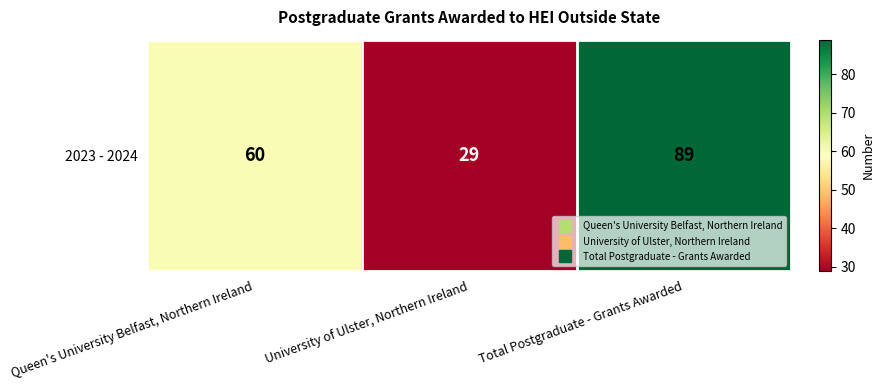

Which category has the highest value across all series?

Total Postgraduate - Grants Awarded